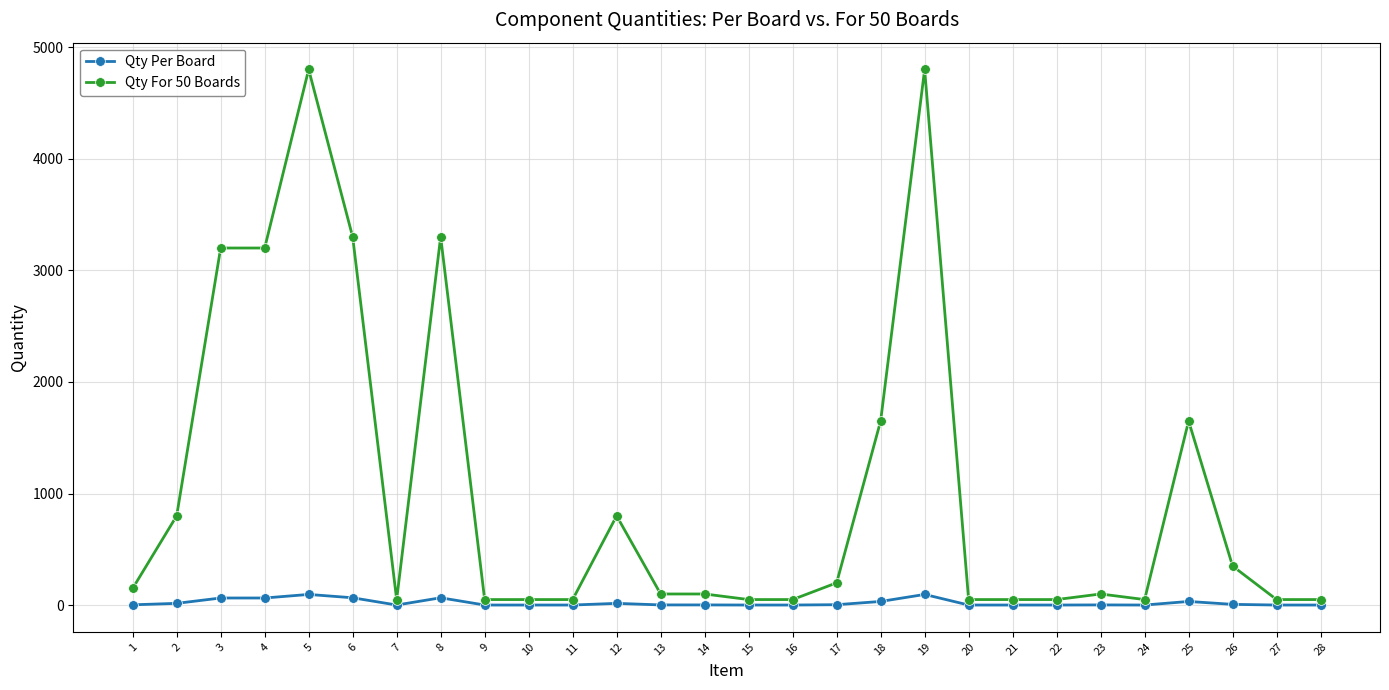

True or false: Qty For 50 Boards and Qty Per Board cross at least once.

False